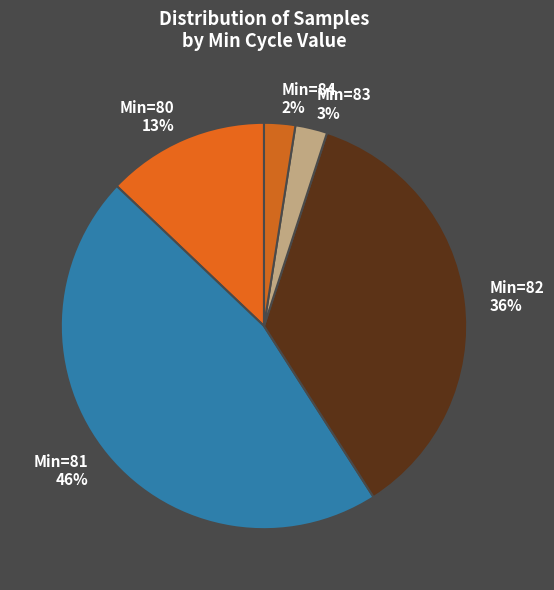

Count the number of slices in the pie.

5